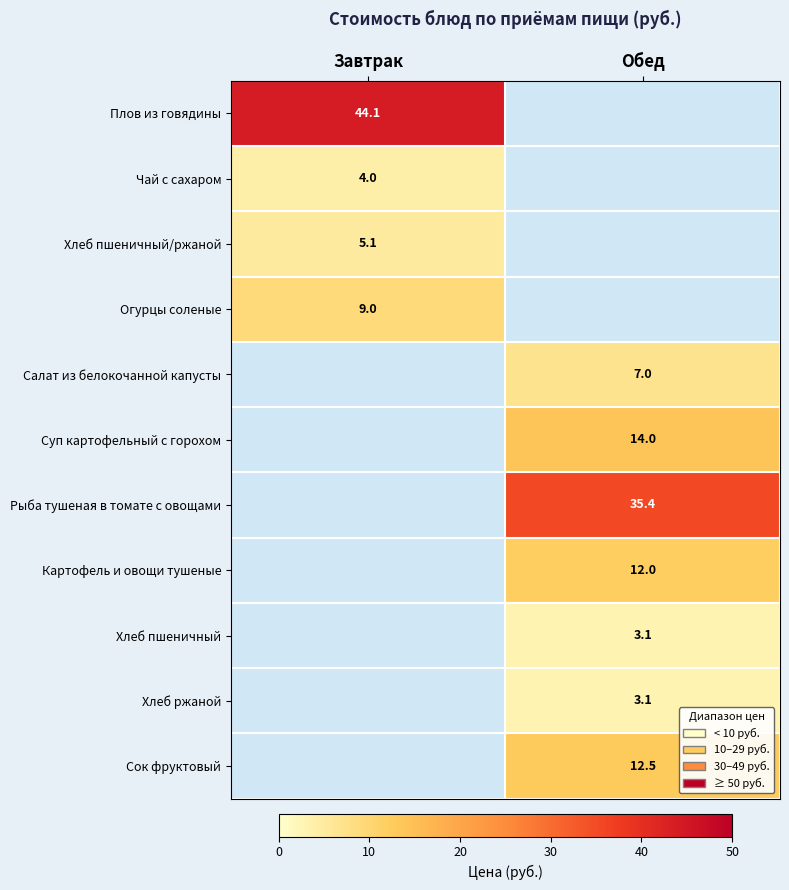

How many series are shown in this chart?

11